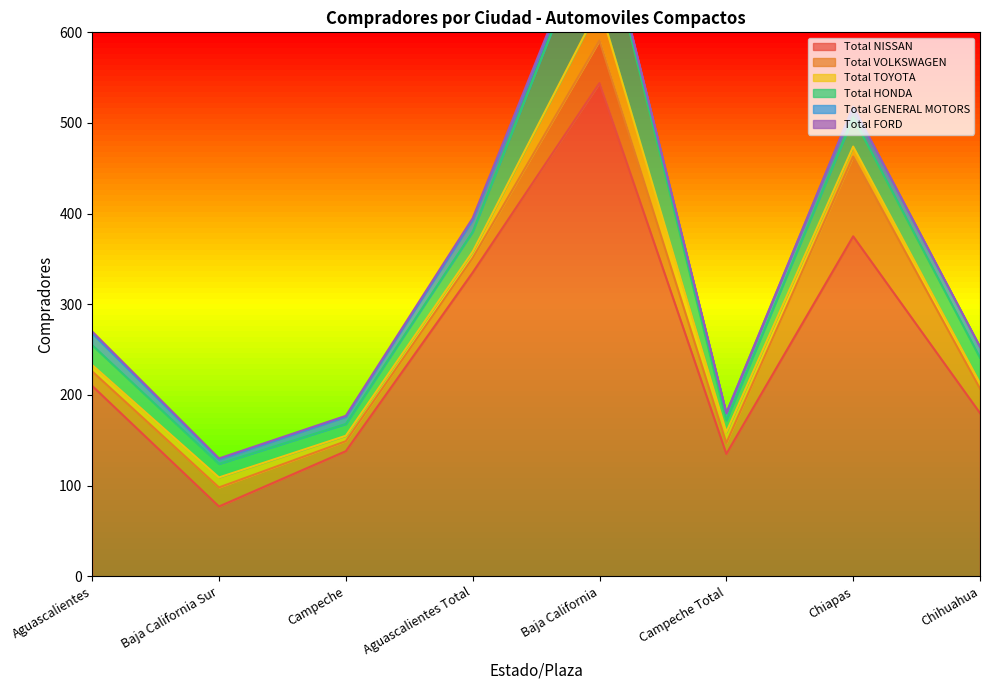

What is the maximum value shown in the chart?

544